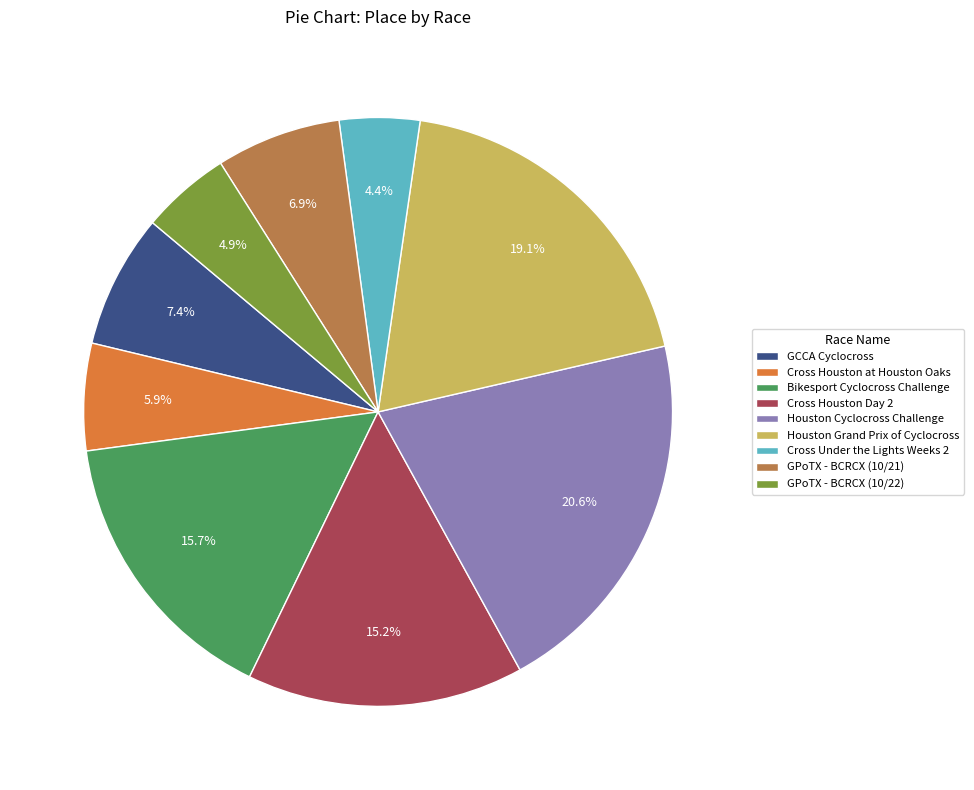

Between Cross Houston at Houston Oaks and GCCA Cyclocross, which is larger?

GCCA Cyclocross